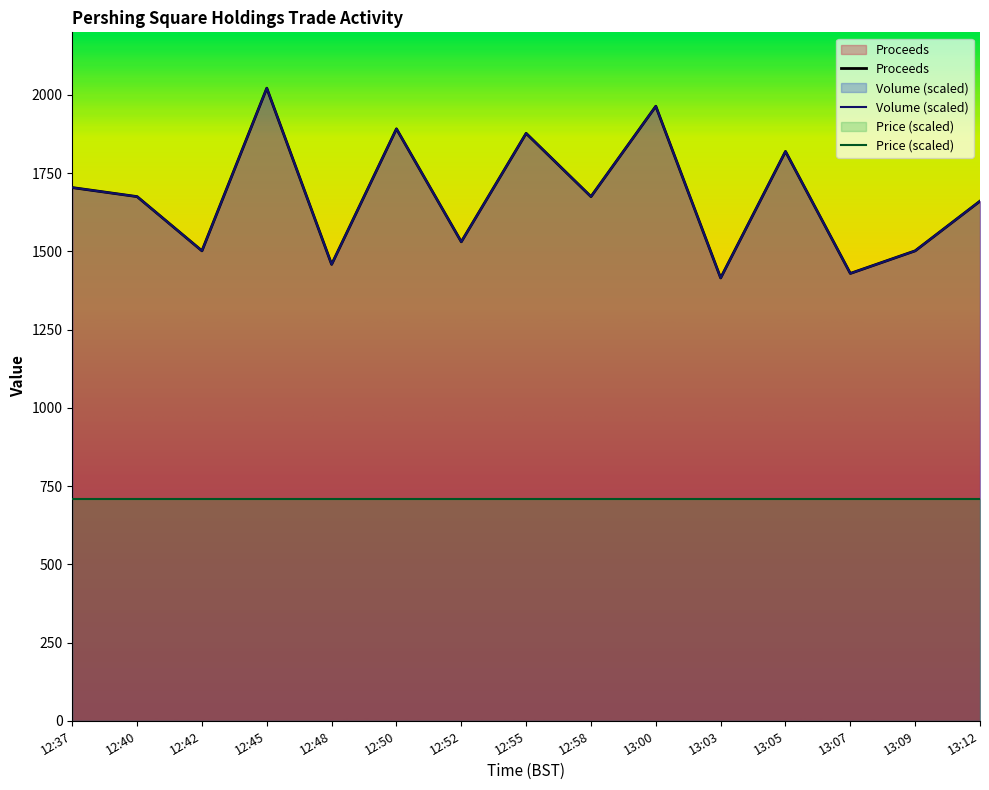

What is the value of the Volume point at the 7th from the left?

1530.6